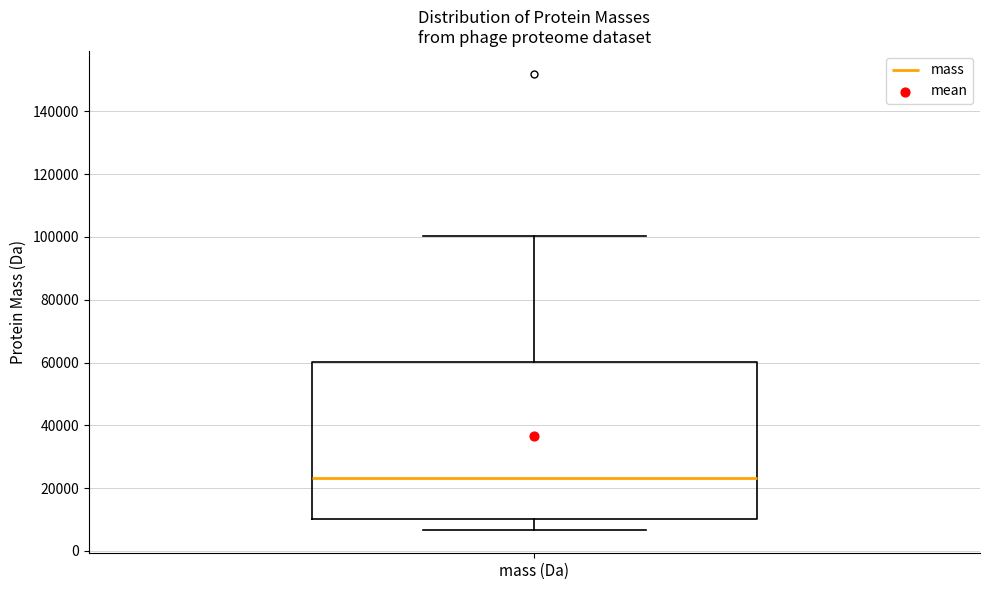

Read this box plot against the y-axis: the position of the median line, the range covered by the box, and the ends of both whiskers. The values are not printed on the chart, so give them approximately, as read against the axis.

median 24000, box 10000 to 60000, whiskers 6000 to 100000